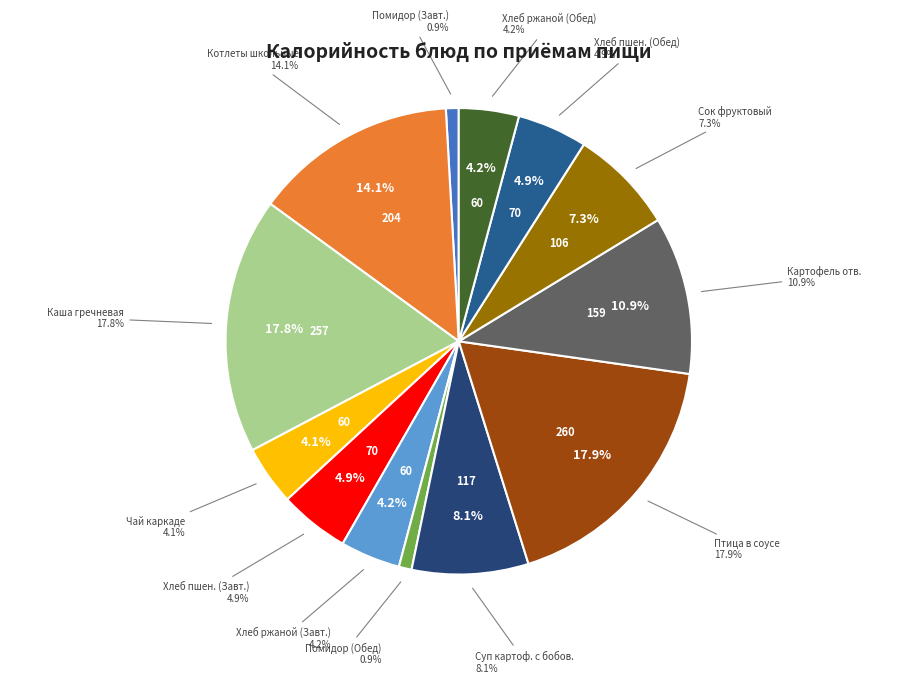

Rank the categories by value from highest to lowest.

ПТИЦА В СОУСЕ С ТОМАТОМ, КАША ГРЕЧНЕВАЯ РАССЫПЧАТАЯ 150, КОТЛЕТЫ ШКОЛЬНЫЕ 90, КАРТОФЕЛЬ ОТВАРНОЙ 150, СУП КАРТОФЕЛЬНЫЙ С БОБОВЫМИ 205, СОК ФРУКТОВЫЙ 200, ХЛЕБ ПШЕНИЧНЫЙ ФОРМОВОЙ(30) (Завтрак), ХЛЕБ ПШЕНИЧНЫЙ ФОРМОВОЙ(30) (Обед), ХЛЕБ РЖАНОЙ(30) (Завтрак), ХЛЕБ РЖАНОЙ(30) (Обед), ЧАЙ КАРКАДЕ, ОВОЩИ НАТУРАЛЬНЫЕ (ПОМИДОР)60 (Завтрак), ОВОЩИ НАТУРАЛЬНЫЕ (ПОМИДОР)60 (Обед)